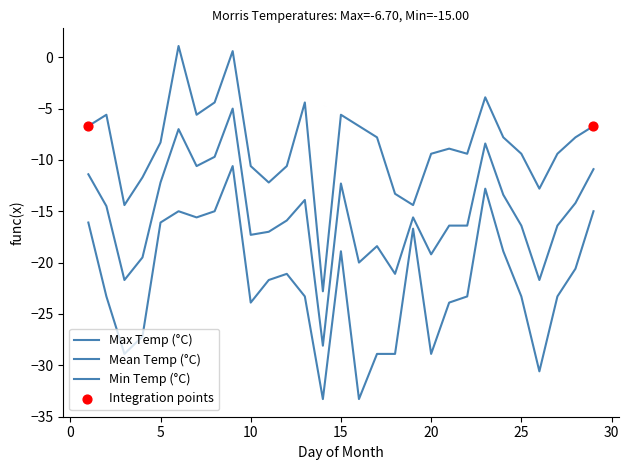

Is this an area chart (filled region under the line)?

No